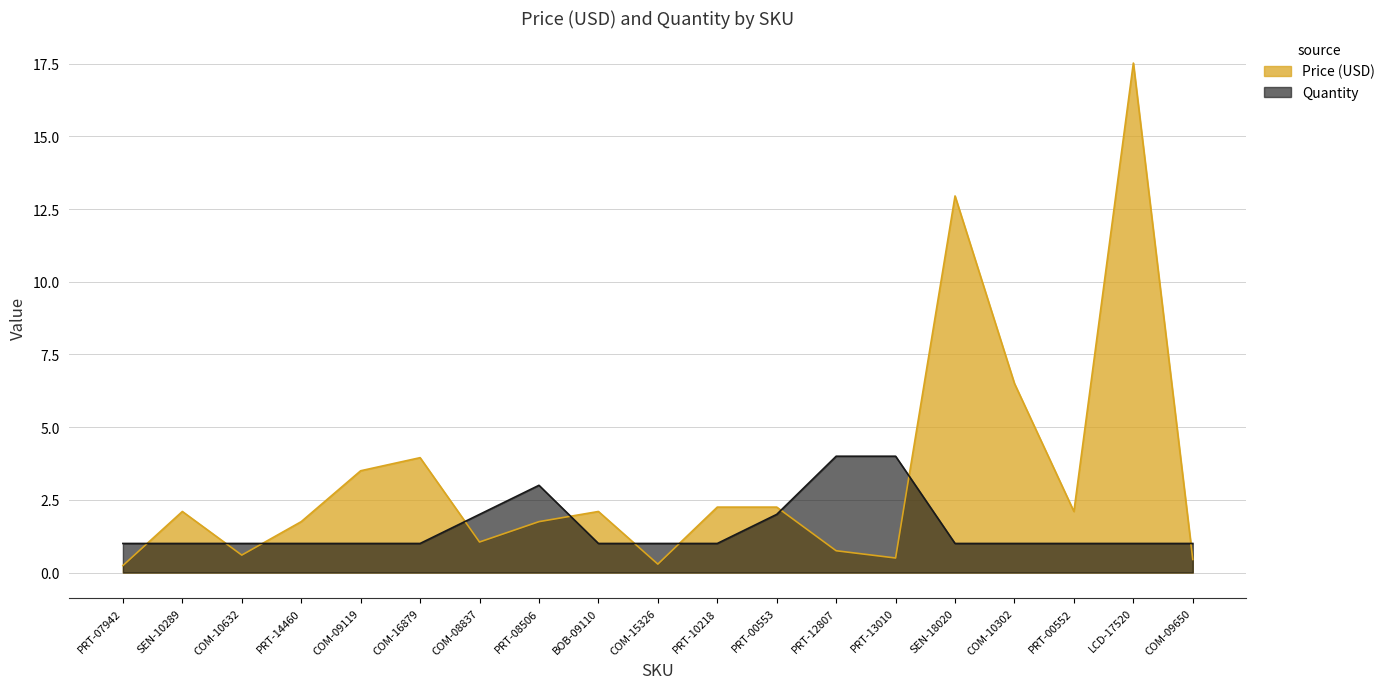

What is the difference between the Price (USD) values at COM-09119 and PRT-13010?

3.0